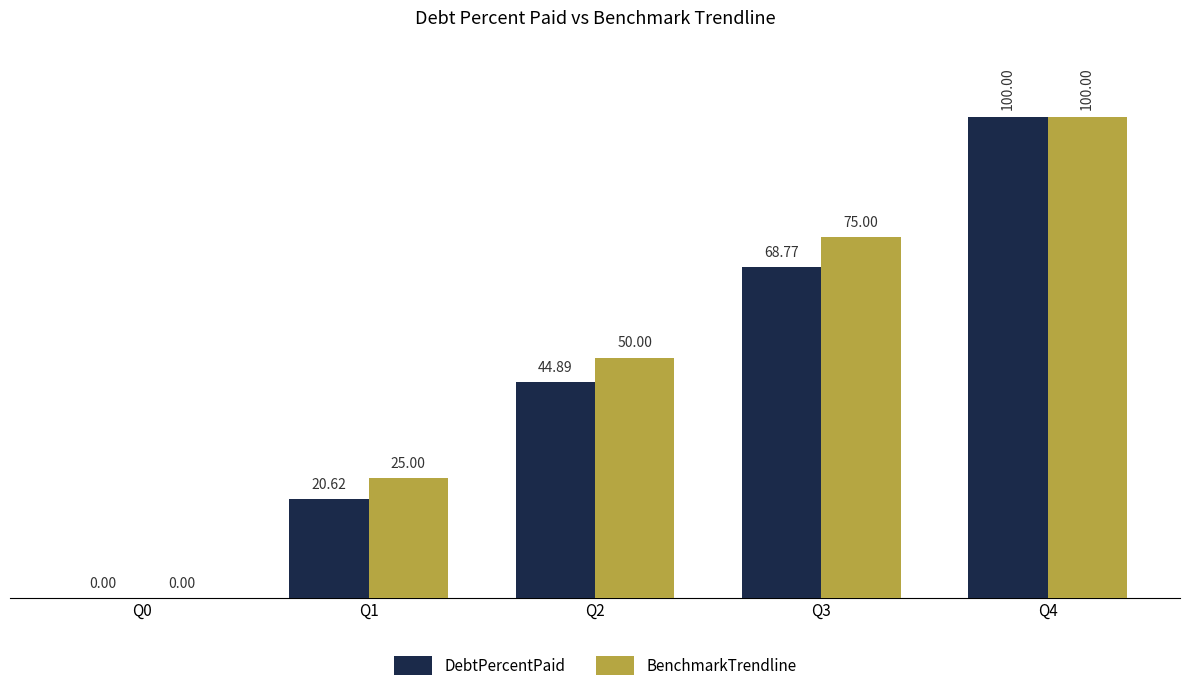

Reading right to left, transcribe all the data shown in this chart.

DebtPercentPaid: Q4=100.0	Q3=68.8	Q2=44.9	Q1=20.6	Q0=0.0
BenchmarkTrendline: Q4=100.0	Q3=75.0	Q2=50.0	Q1=25.0	Q0=0.0